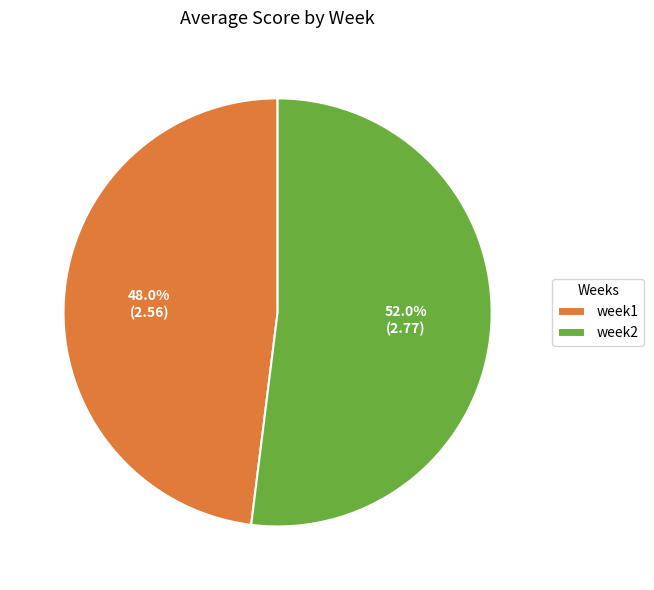

Is it true that week2 is 58% of the pie?

False